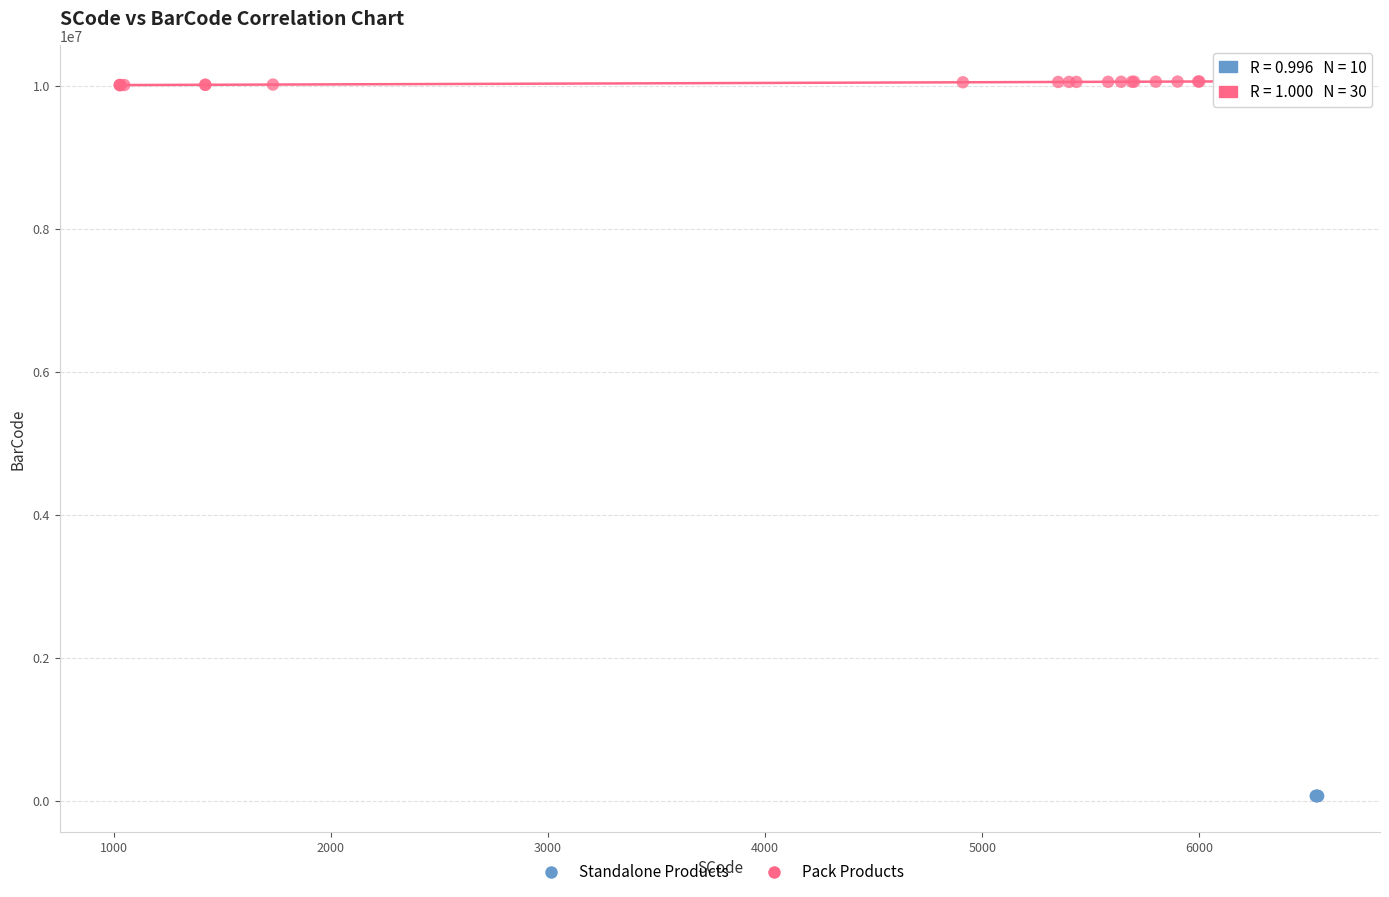

Which series has the largest Y range (max minus min)?

Pack Products